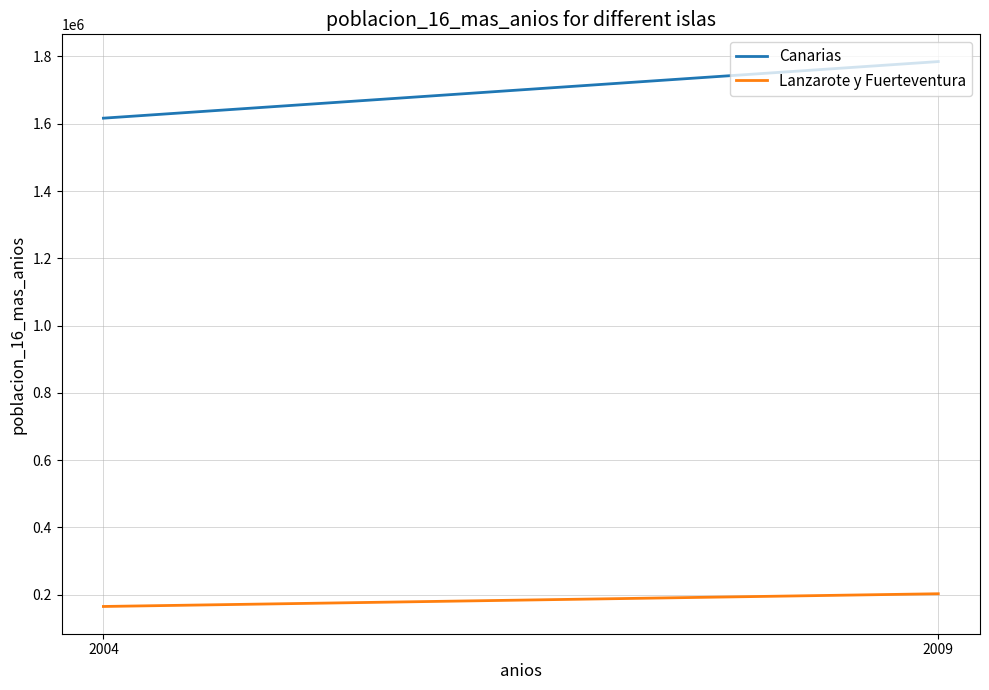

Which category has the lowest value in the Lanzarote y Fuerteventura series?

2004